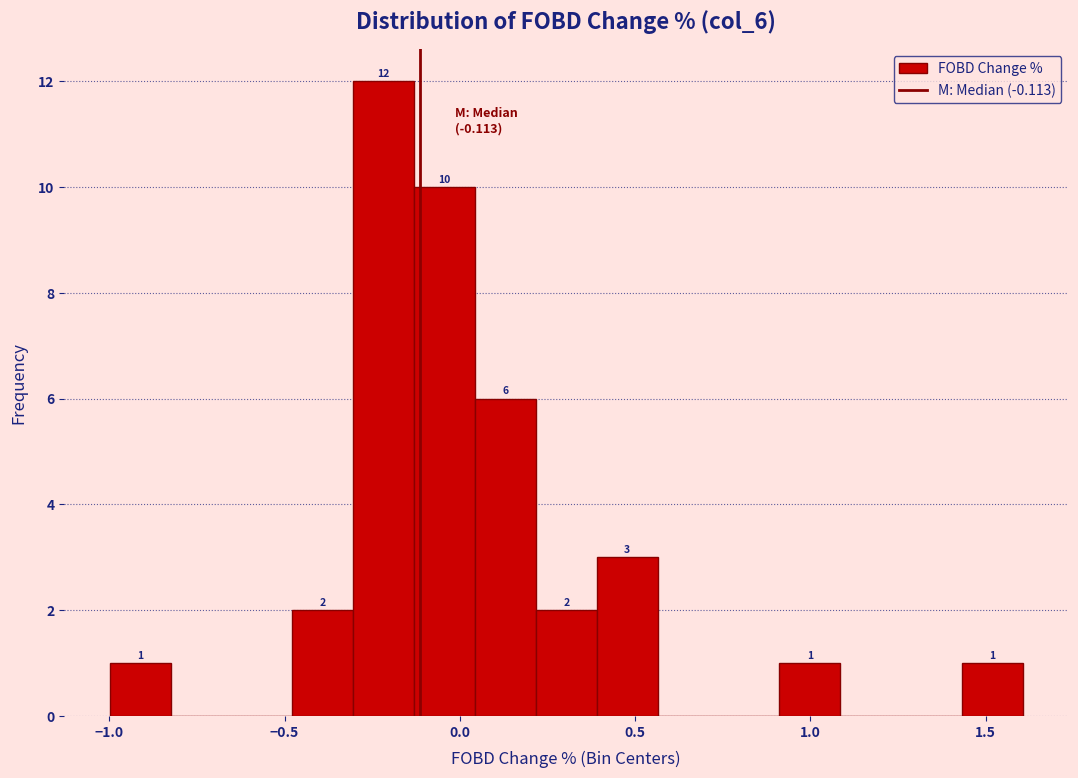

Around what value on the x-axis is the tallest bar? Give the approximate position of its centre, as read against the axis.

-0.20